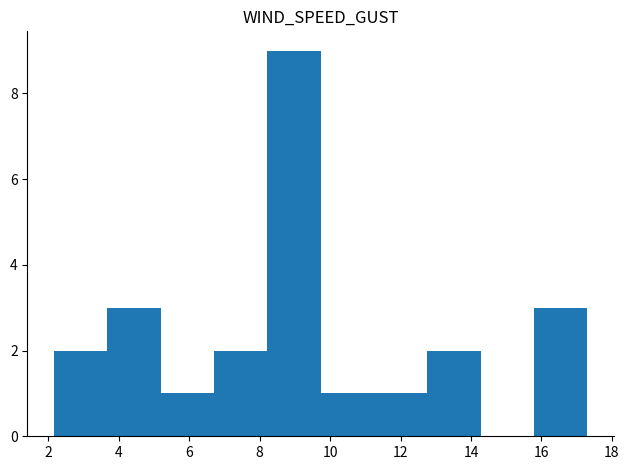

Which range on the x-axis has the tallest bar?

8.2 to 9.8